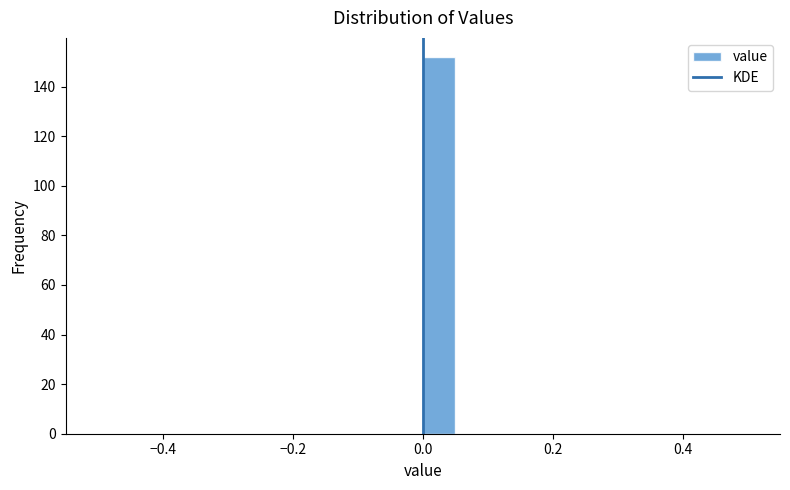

Around what value on the x-axis is the tallest bar? Give the approximate position of its centre, as read against the axis.

0.02